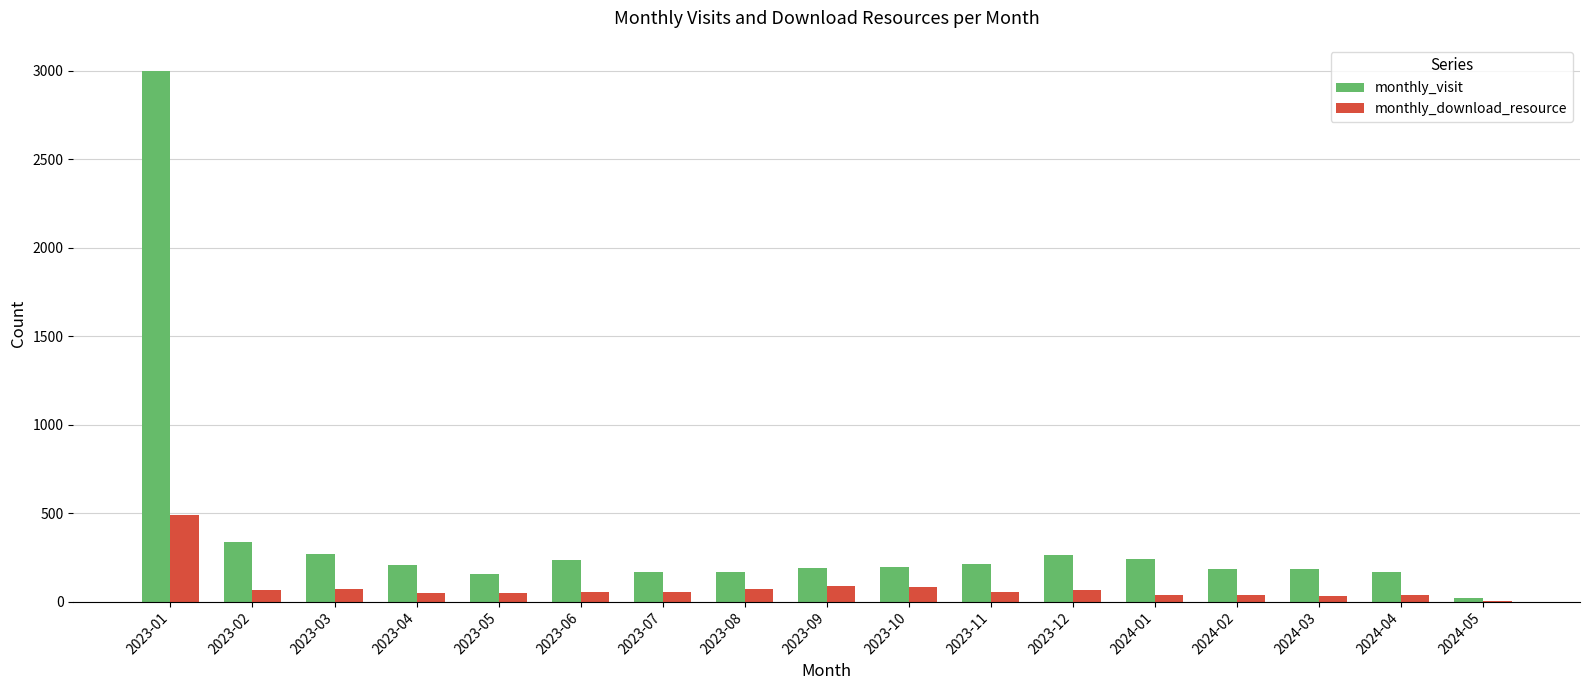

Are the bars grouped side by side (vs. stacked)?

Yes